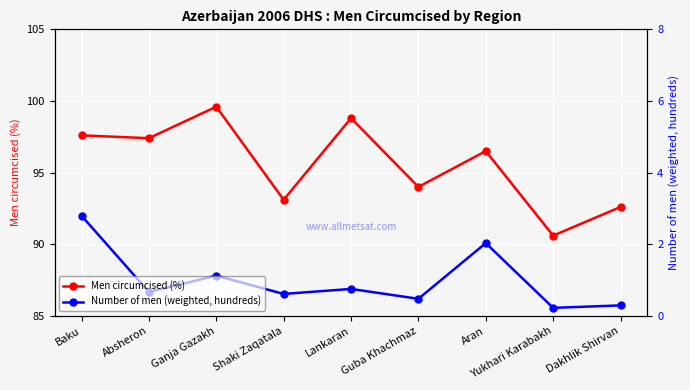

At Baku, list the series in order from smallest to largest.

Number of men (weighted, hundreds), Men circumcised (%)